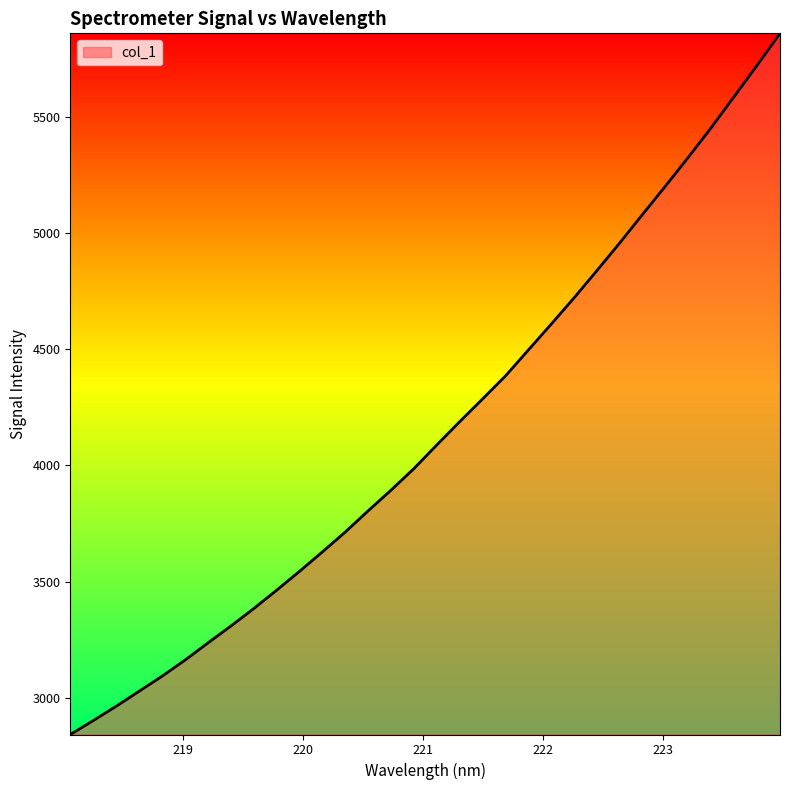

What is the minimum value shown in the chart?

2842.6